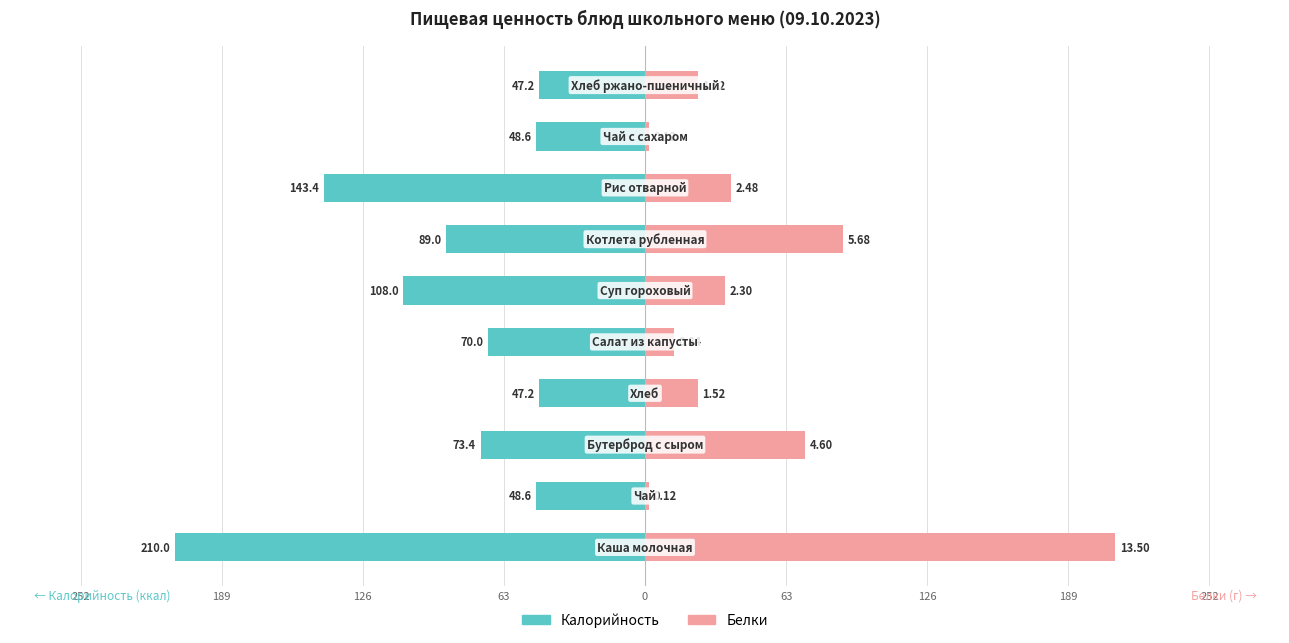

What is the difference between the maximum and minimum values in the Калорийность series?

162.8